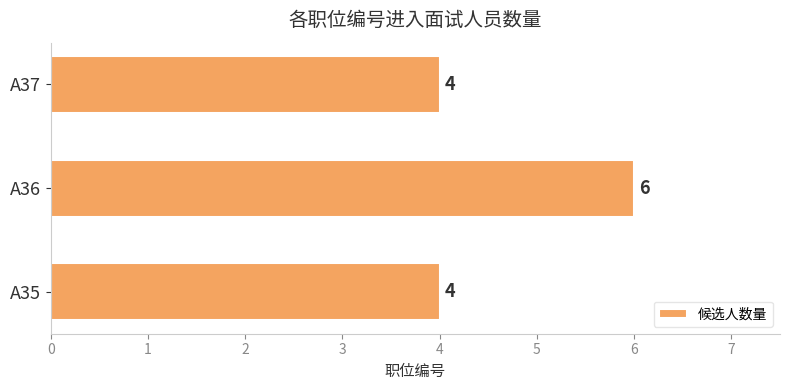

How many values are between 4 and 6?

3